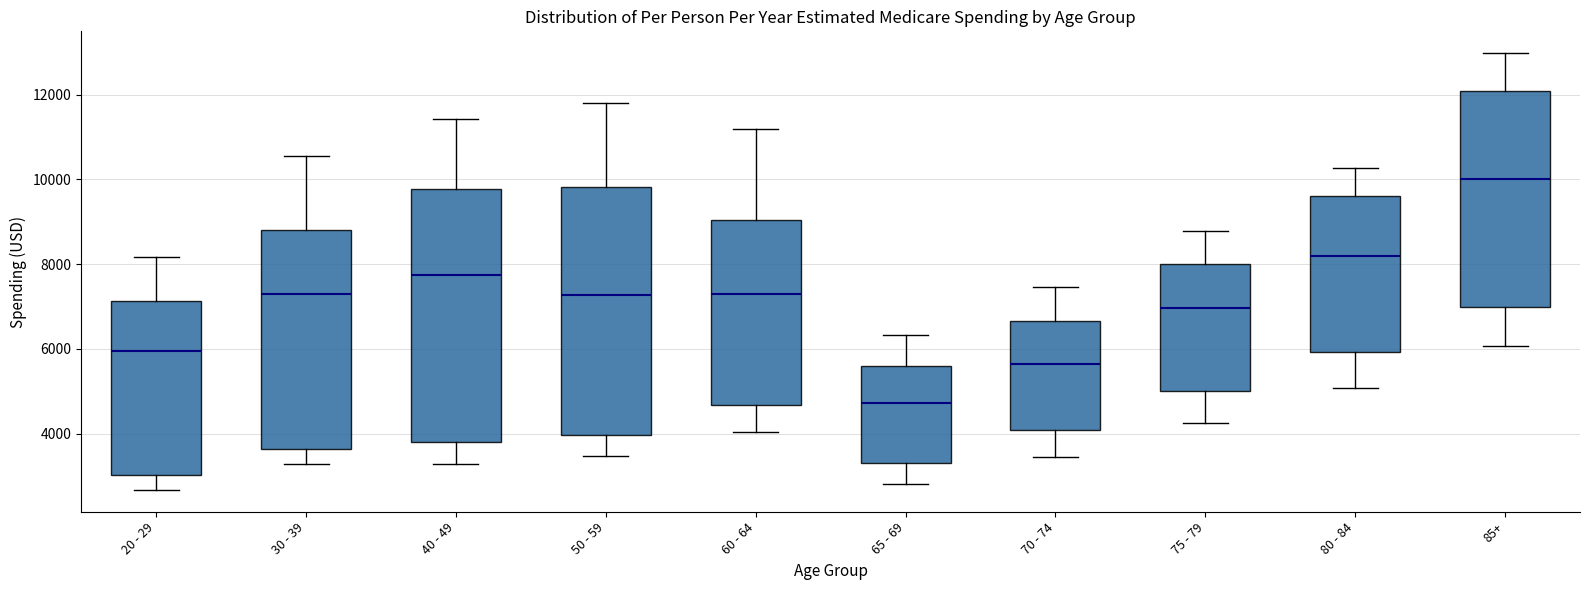

Which box's median line is the highest?

85+